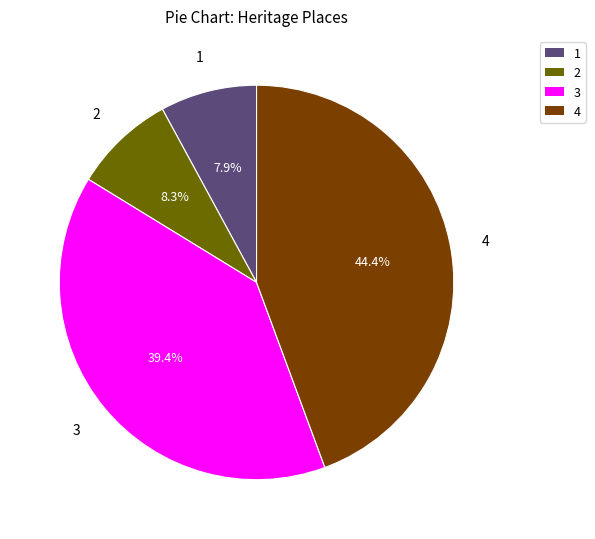

Does any single category account for the majority?

No